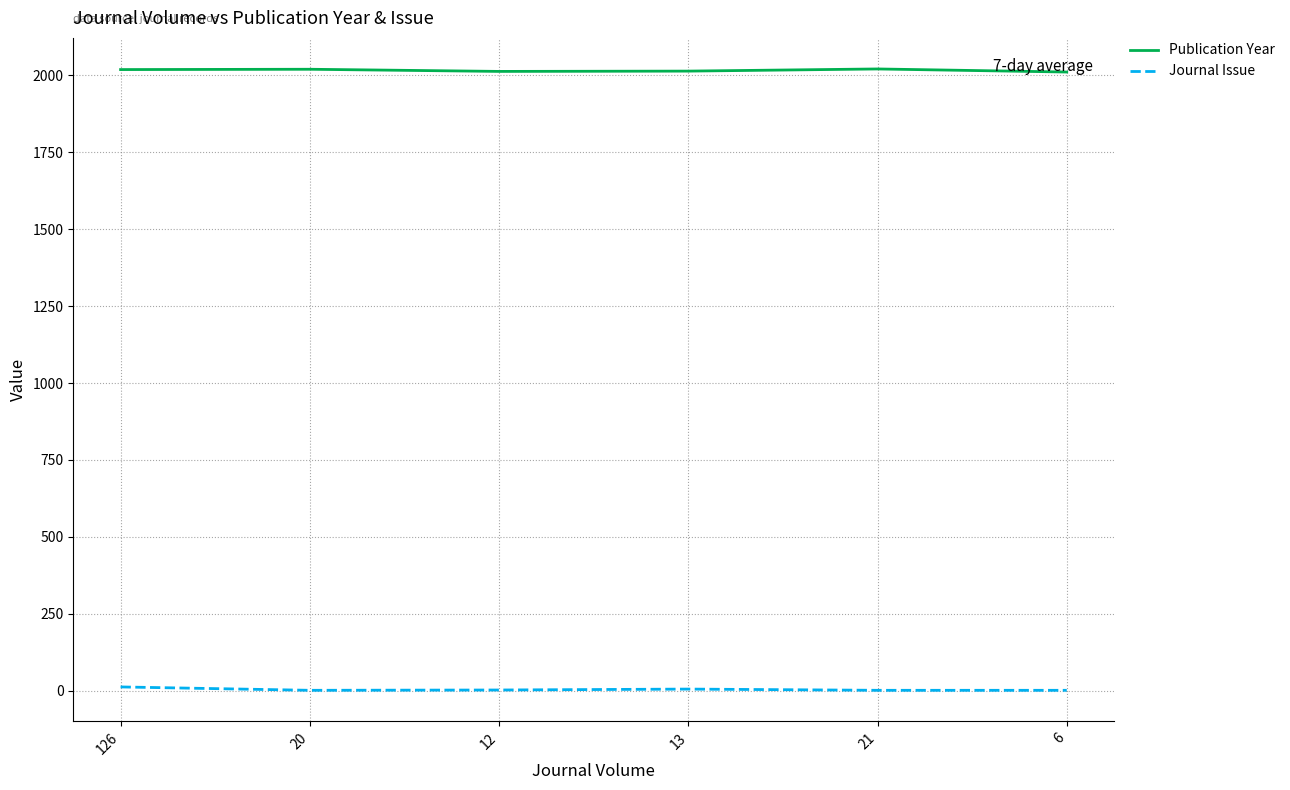

What are all the series names shown in the legend?

Publication Year, Journal Issue